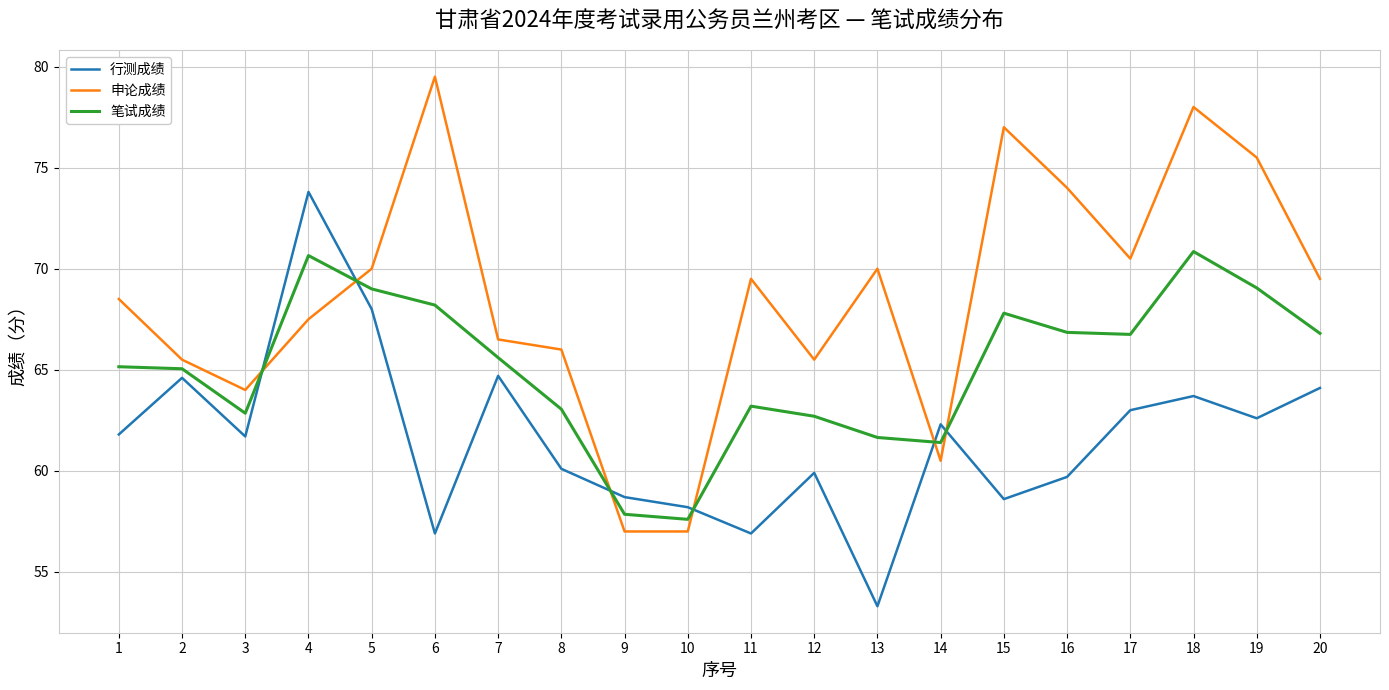

The value of 笔试成绩 at 13 is 16.6. True or false?

False